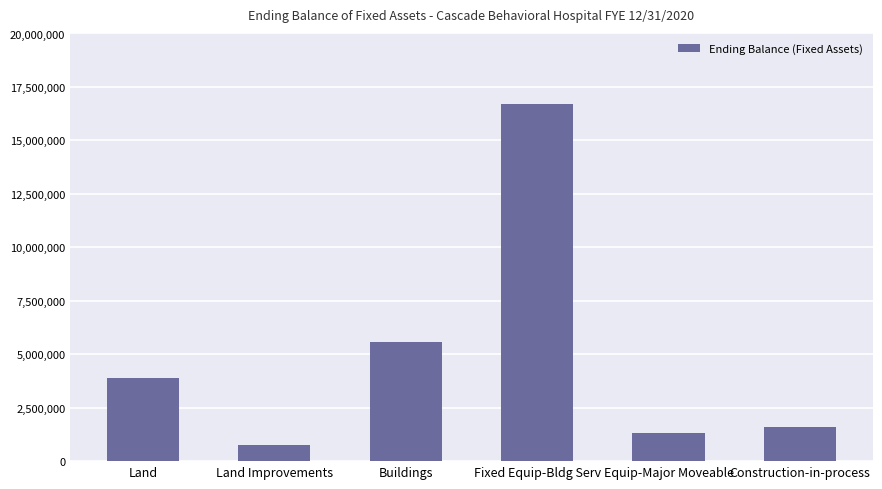

Reading left to right, transcribe all the data shown in this chart.

3880000	764901	5591000	16689322	1320995	1614542